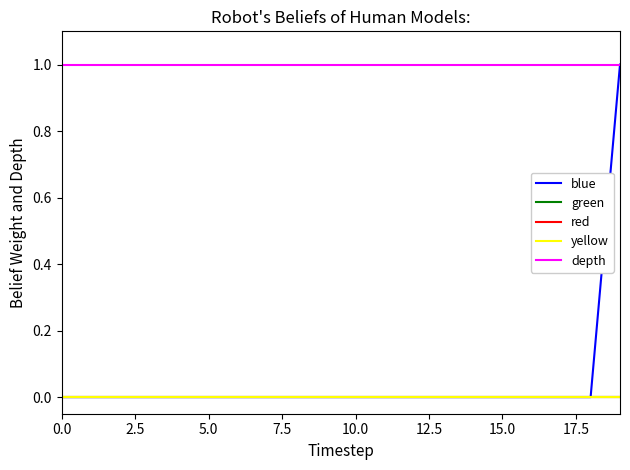

What are all the series names shown in the legend?

blue, green, red, yellow, depth